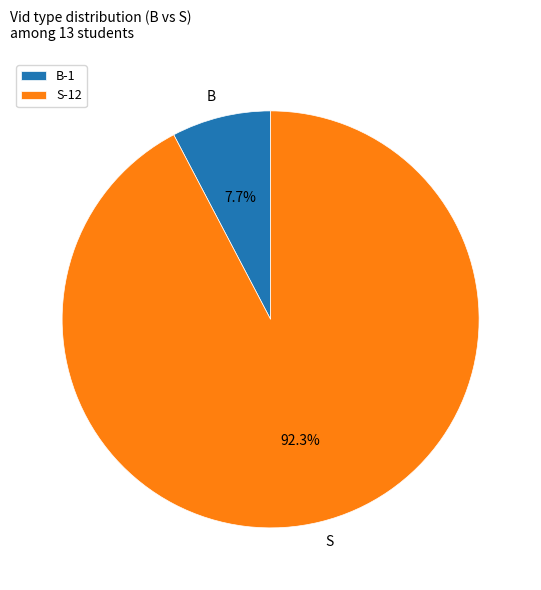

What percentage is the B slice, to the nearest percent?

8%